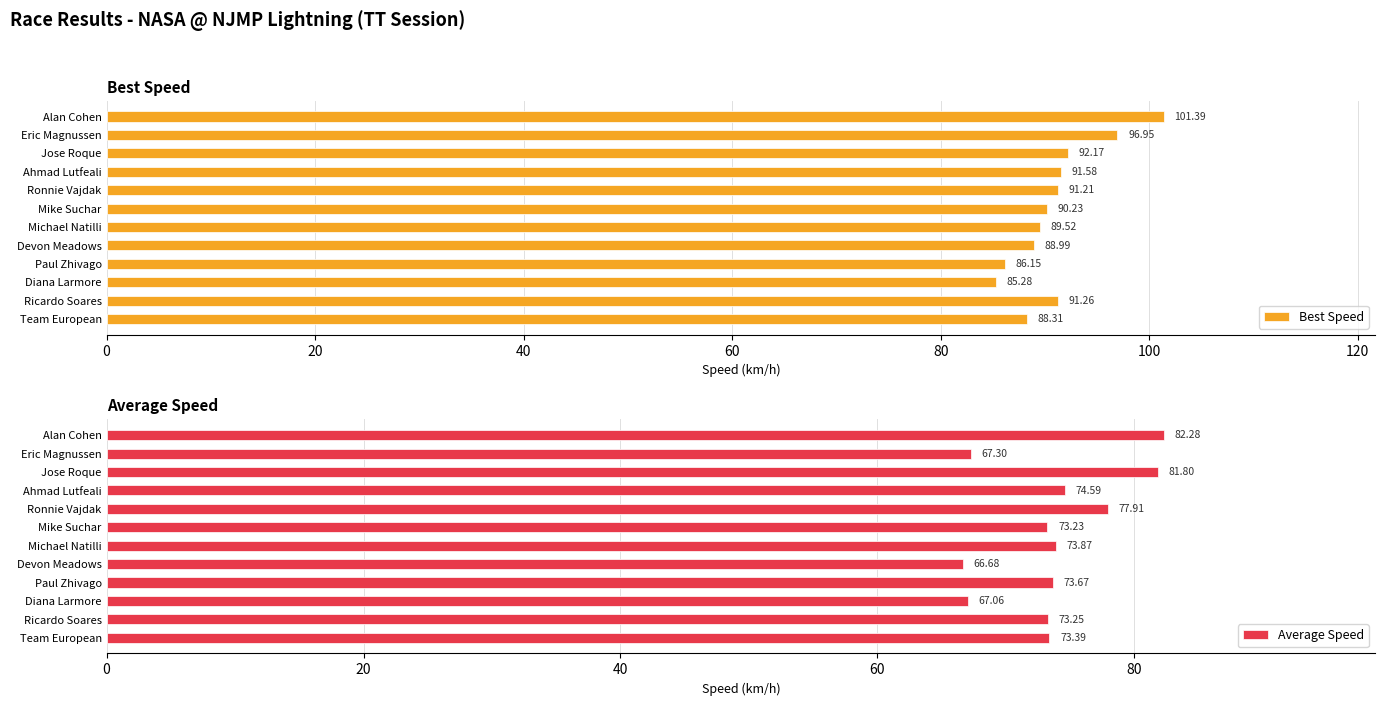

Reading left to right, extract all data points from this chart.

Best Speed: 101.4	97.0	92.2	91.6	91.2	90.2	89.5	89.0	86.1	85.3	91.3	88.3
Average Speed: 82.3	67.3	81.8	74.6	77.9	73.2	73.9	66.7	73.7	67.1	73.3	73.4